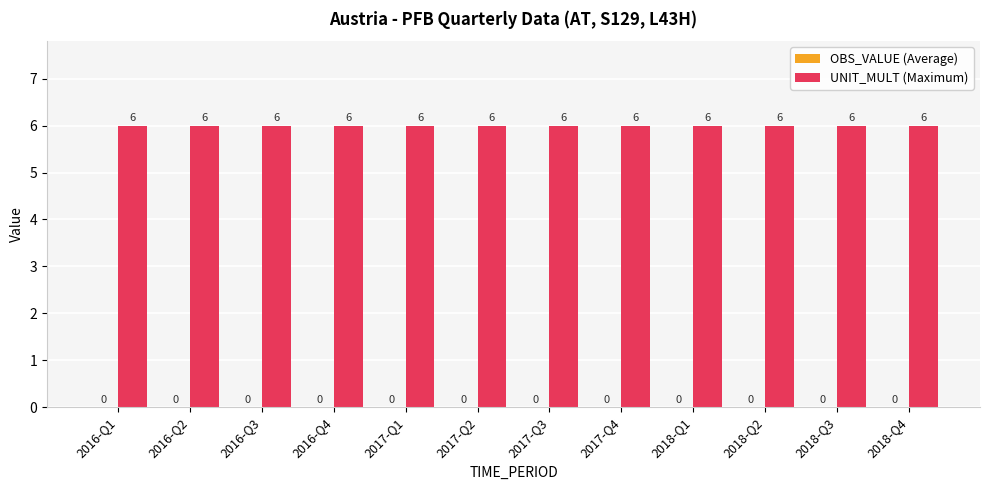

What is the sum of all UNIT_MULT (Maximum) values?

72